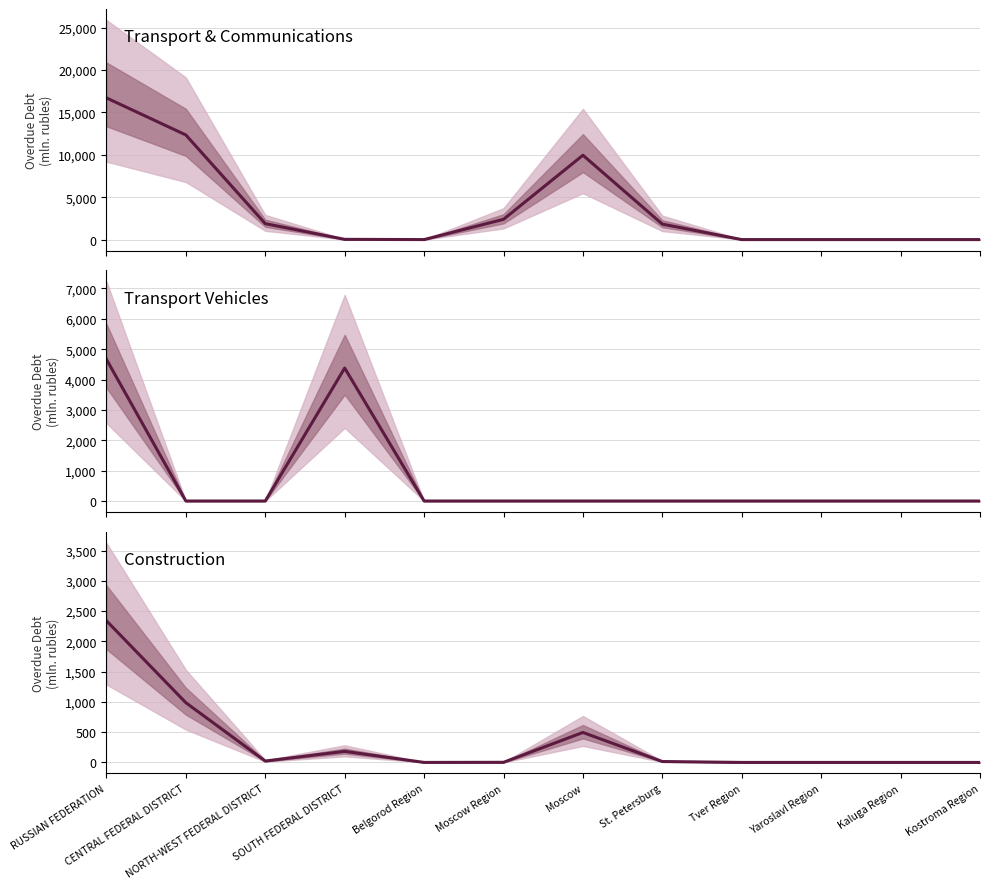

At which category is the sum across all series the highest?

RUSSIAN FEDERATION